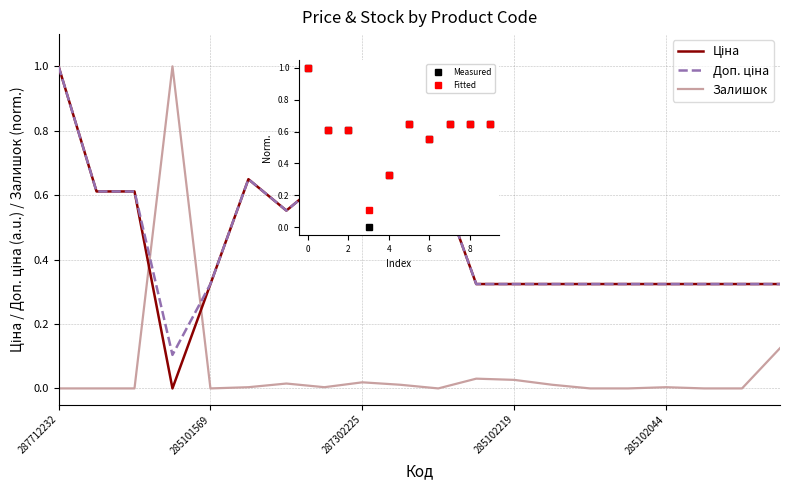

What is the label of the 8th point from the left?

287302226